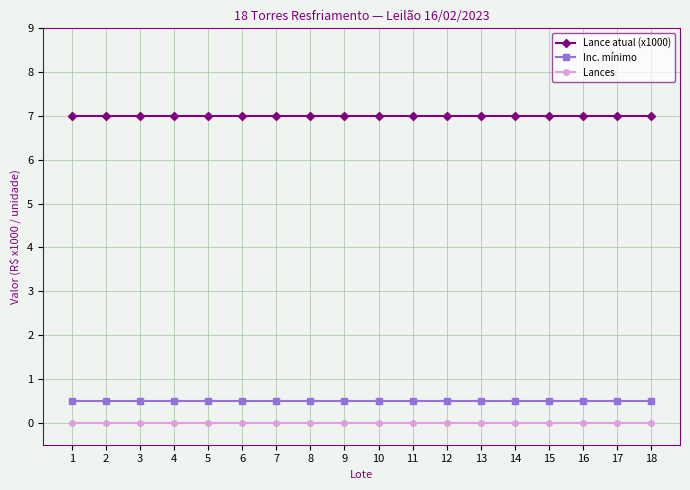

True or false: Lances and Inc. mínimo intersect in this chart.

False